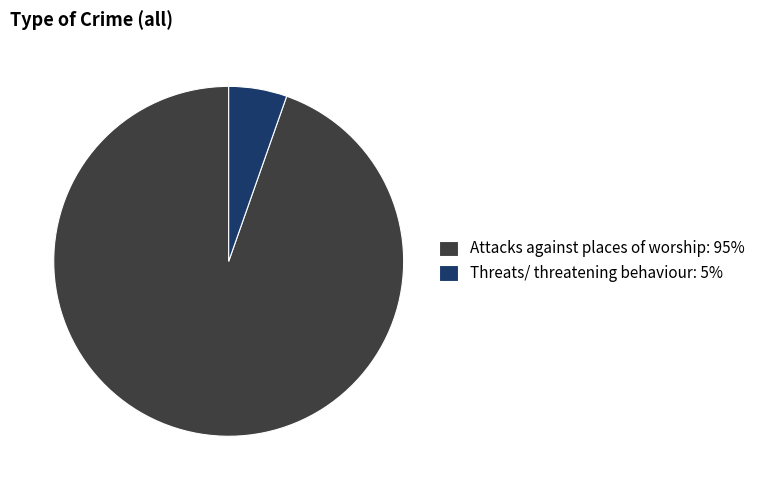

Approximately how many times larger is the value at Threats/ threatening behaviour compared to Attacks against places of worship?

0.1